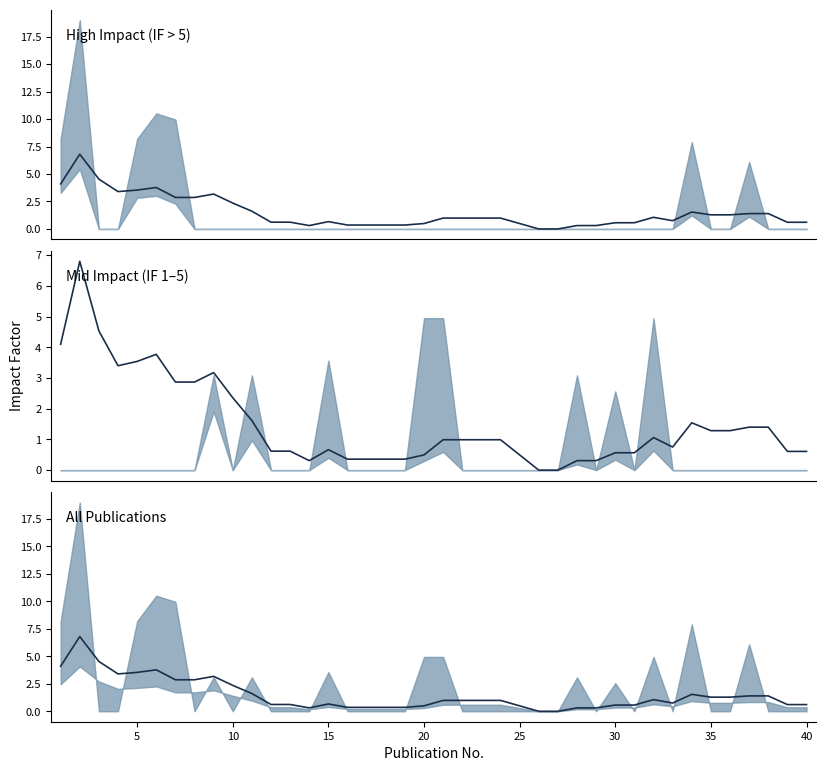

What is the sum of all values?

59.3